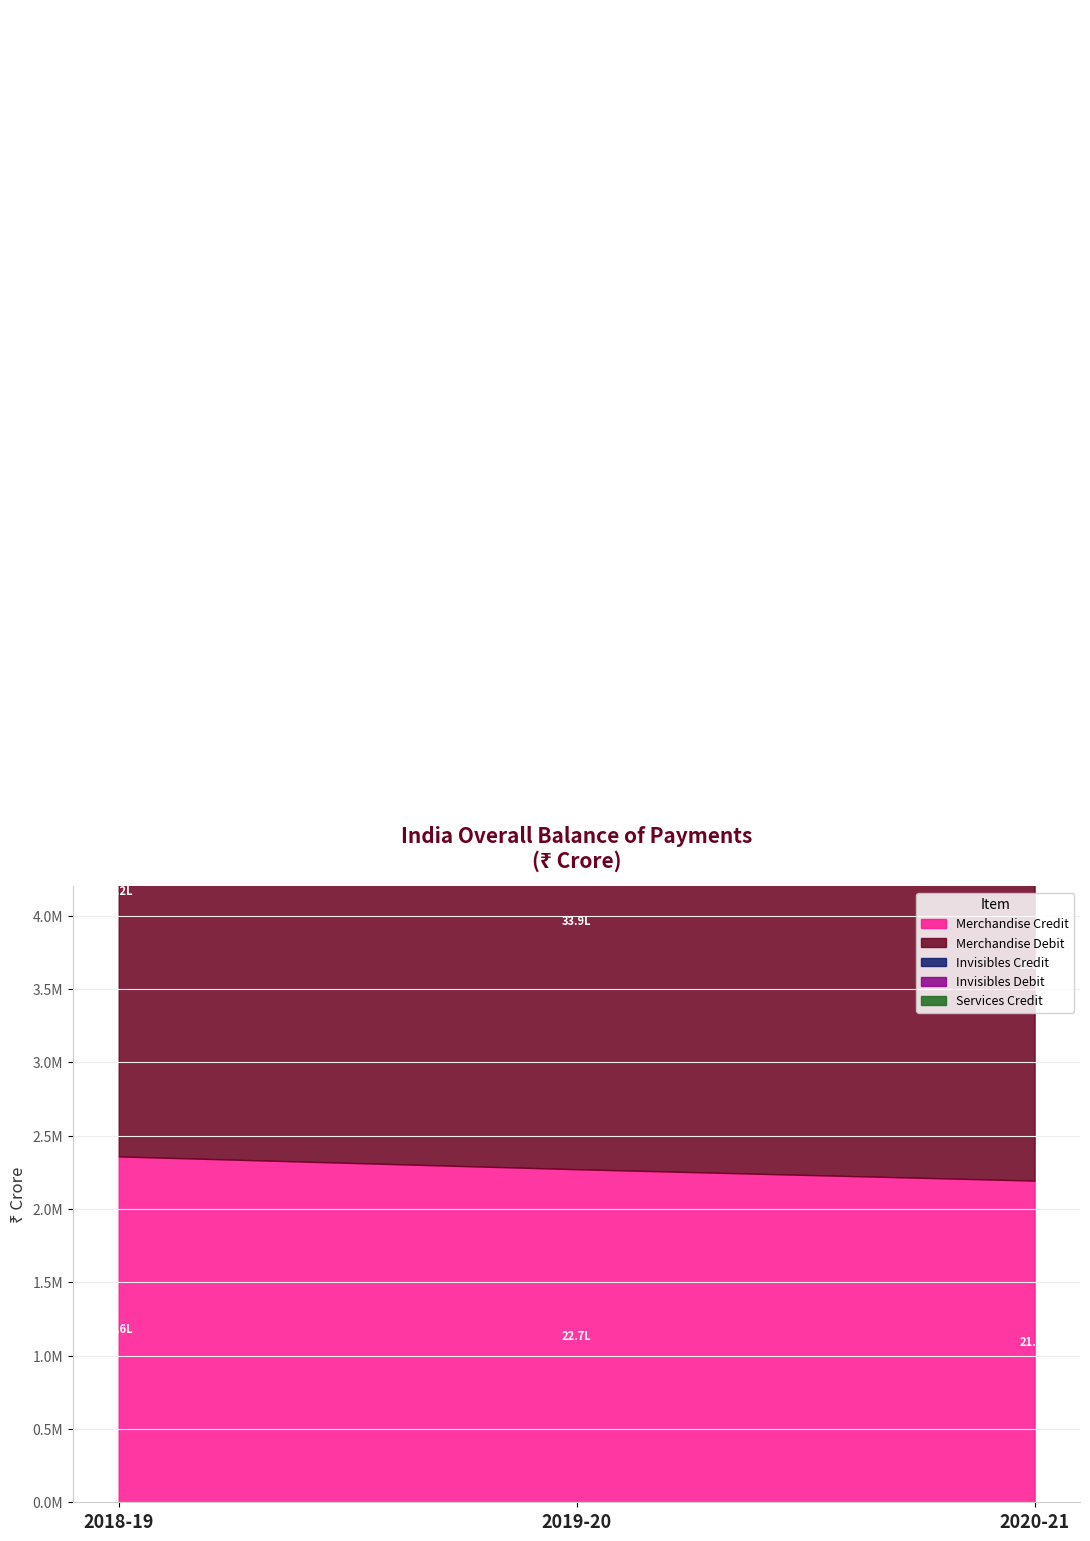

What position from the right is 2019-20?

2